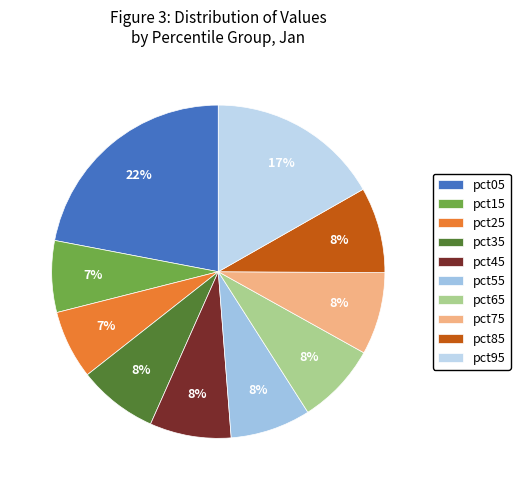

Which category has the smallest portion of the pie?

pct25